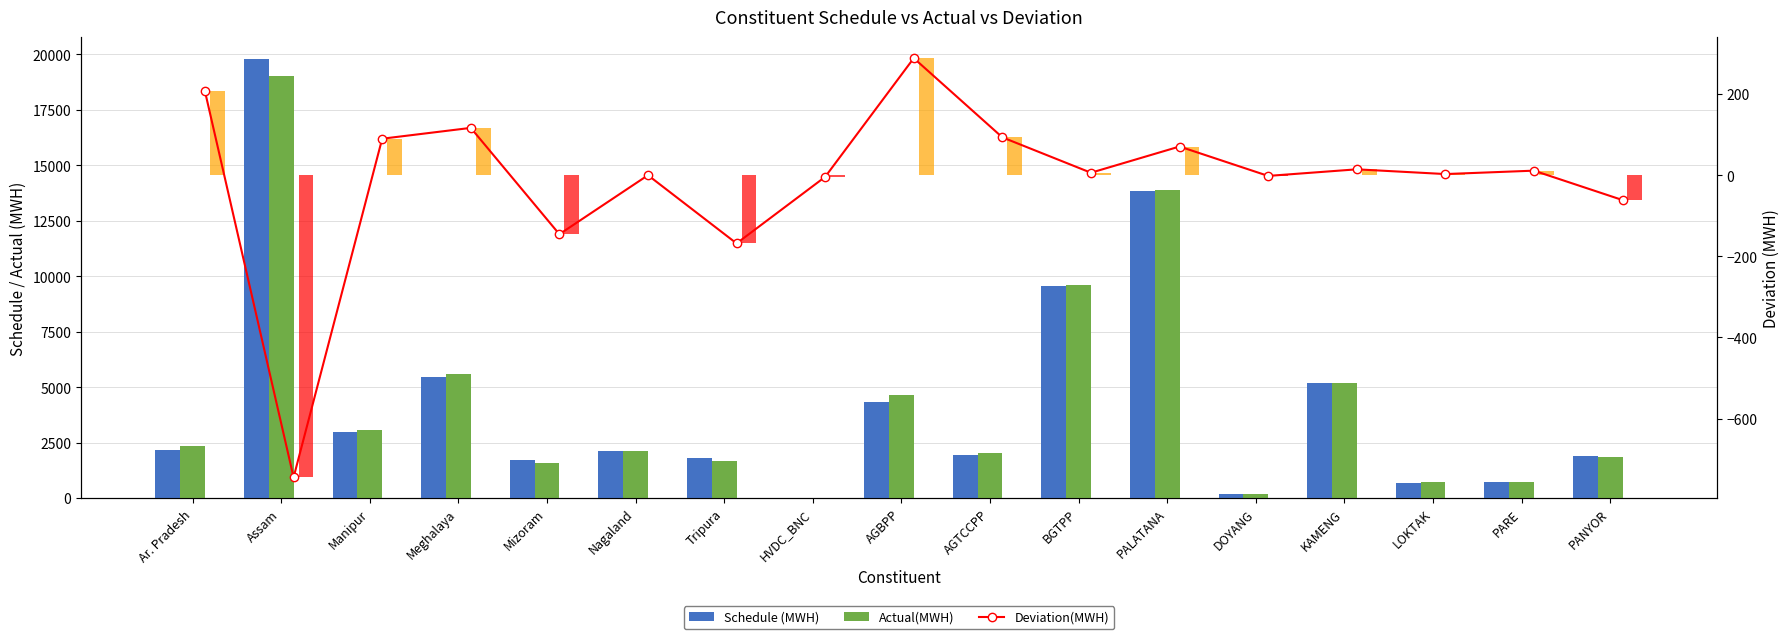

What is the difference between the Schedule (MWH) values at Meghalaya and BGTPP?

4116.8